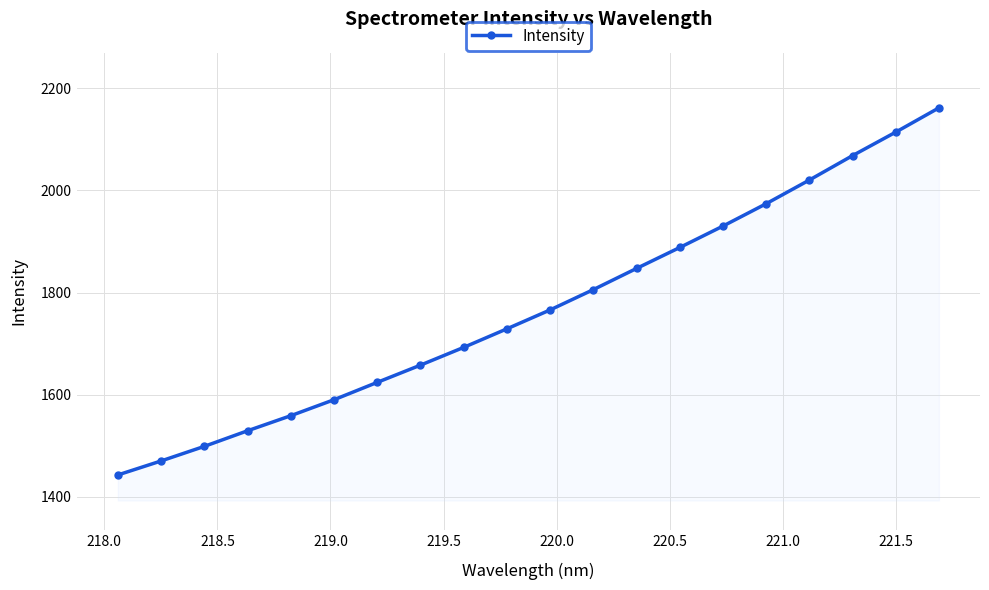

True or false: the data has more than 1 interior local peaks.

False